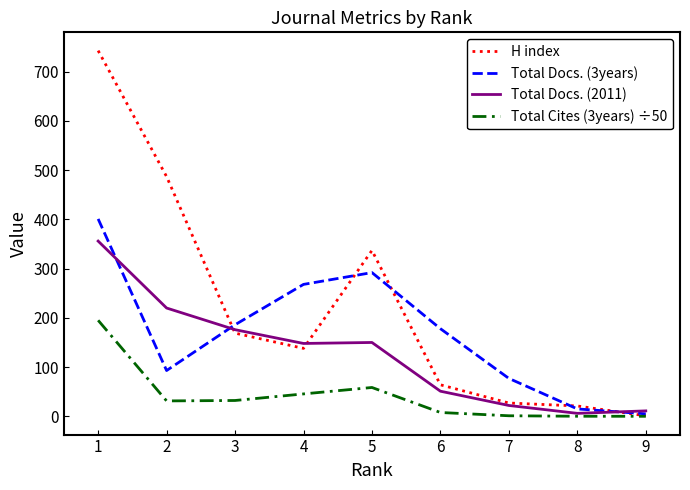

True or false: Total Docs. (3years) has a value of 93.0 at 2.

True